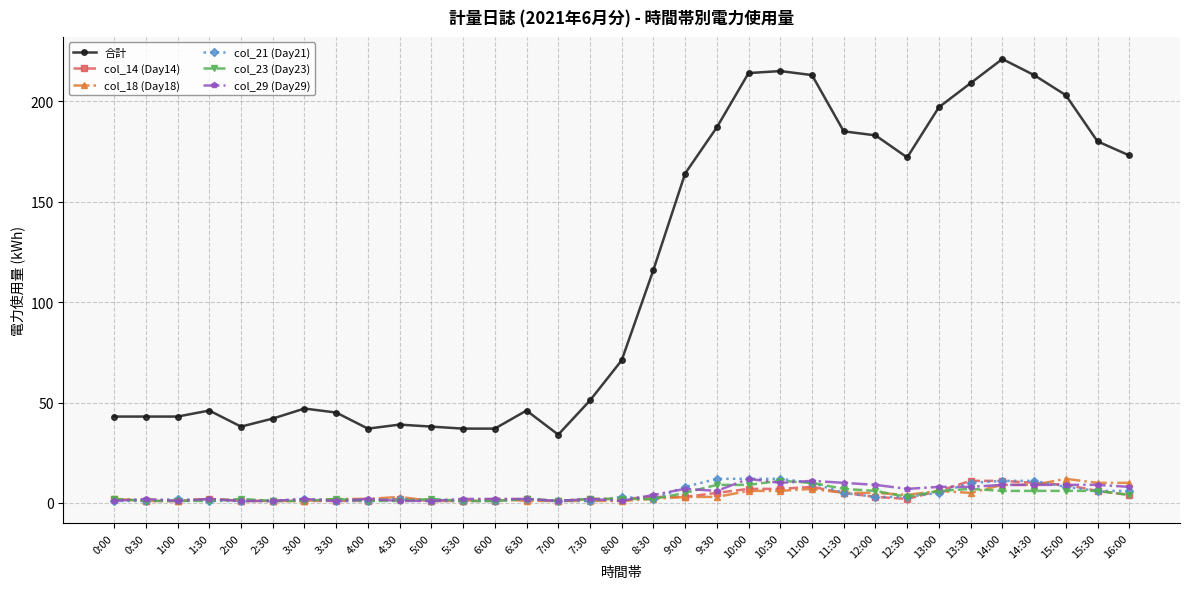

Which series has the largest range (max minus min)?

合計